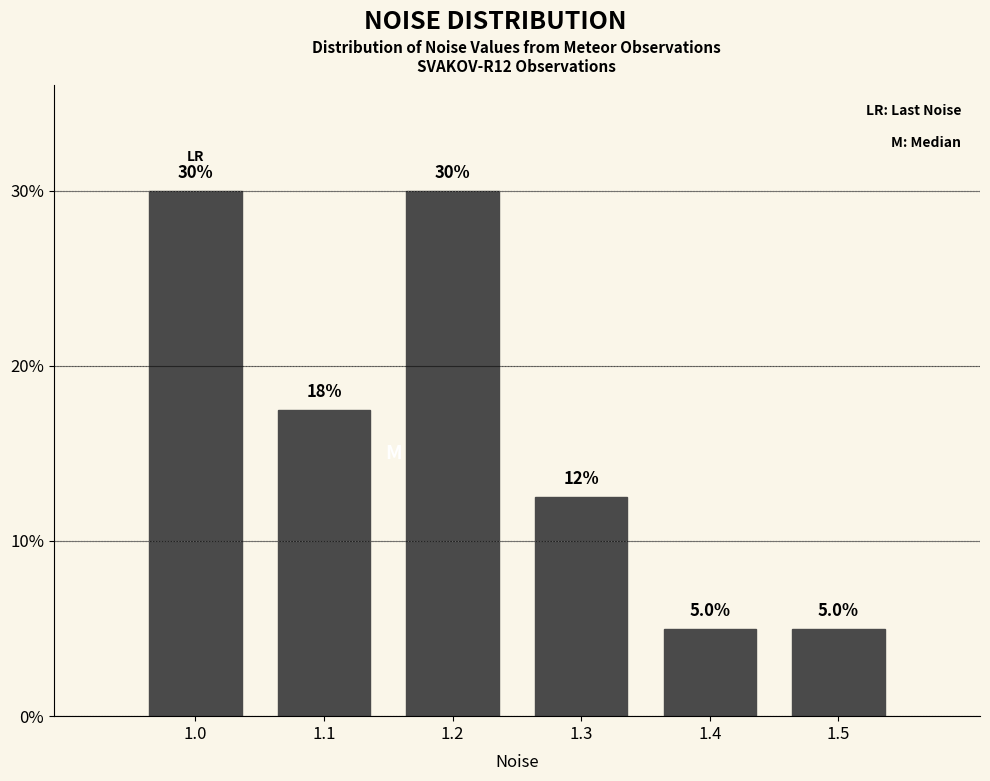

Reading left to right, list all the values displayed in this chart.

30.0	17.5	30.0	12.5	5.0	5.0